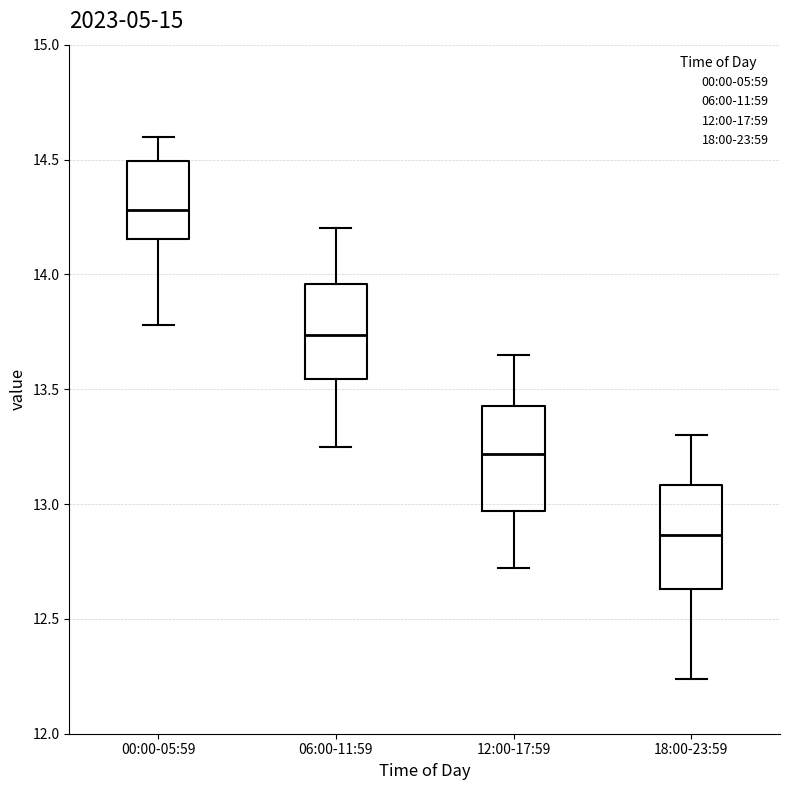

Which box has the highest median line?

00:00-05:59